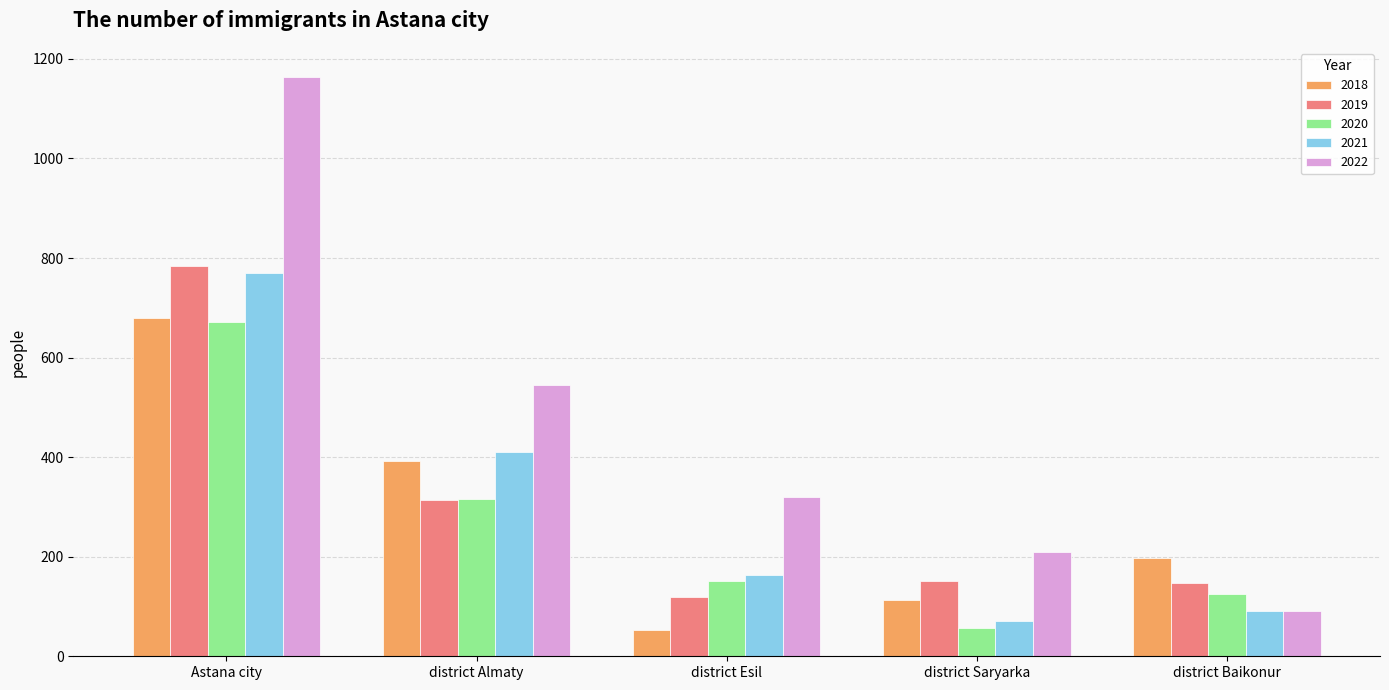

Reading left to right, what are all the values shown in this chart?

2018: Astana city=679	district Almaty=392	district Esil=52	district Saryarka=113	district Baikonur=198
2019: Astana city=783	district Almaty=314	district Esil=119	district Saryarka=152	district Baikonur=147
2020: Astana city=672	district Almaty=316	district Esil=152	district Saryarka=57	district Baikonur=125
2021: Astana city=769	district Almaty=410	district Esil=163	district Saryarka=71	district Baikonur=91
2022: Astana city=1164	district Almaty=545	district Esil=319	district Saryarka=209	district Baikonur=91